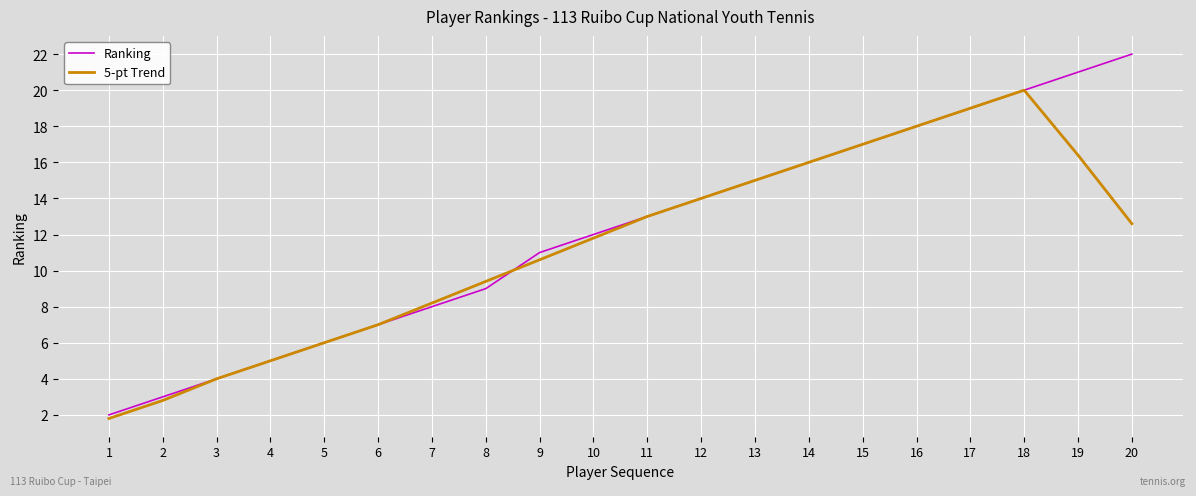

Reading left to right, extract all data points from this chart.

Ranking: 2.0	3.0	4.0	5.0	6.0	7.0	8.0	9.0	11.0	12.0	13.0	14.0	15.0	16.0	17.0	18.0	19.0	20.0	21.0	22.0
5-pt Trend: 1.8	2.8	4.0	5.0	6.0	7.0	8.2	9.4	10.6	11.8	13.0	14.0	15.0	16.0	17.0	18.0	19.0	20.0	16.4	12.6